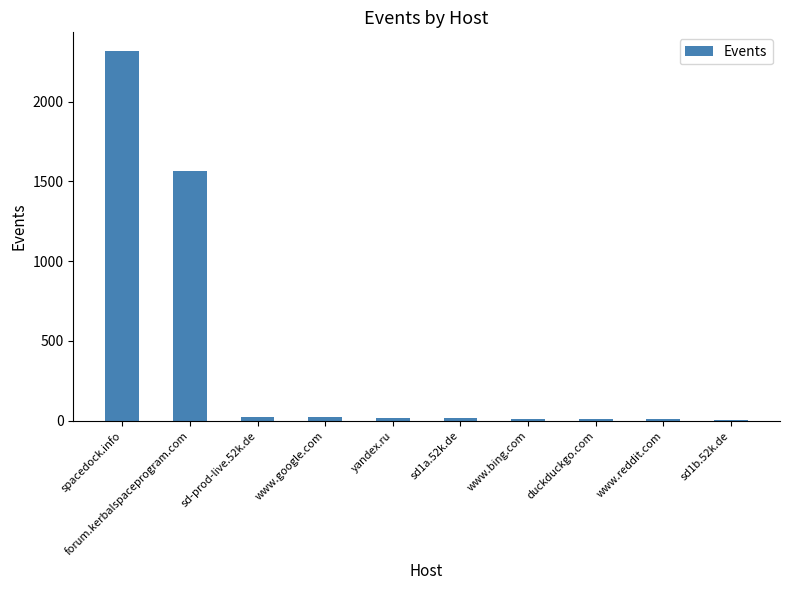

What is the change in value from spacedock.info to yandex.ru?

-2301